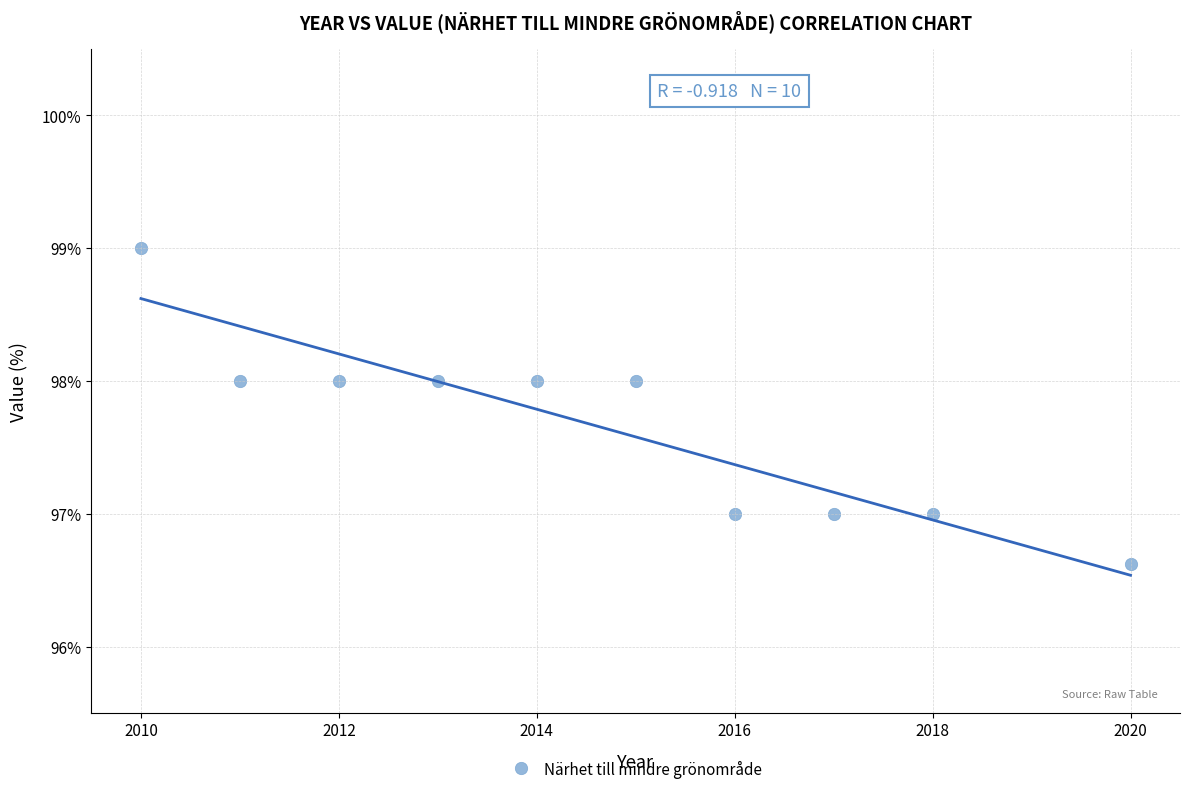

What is the average Y value?

97.7